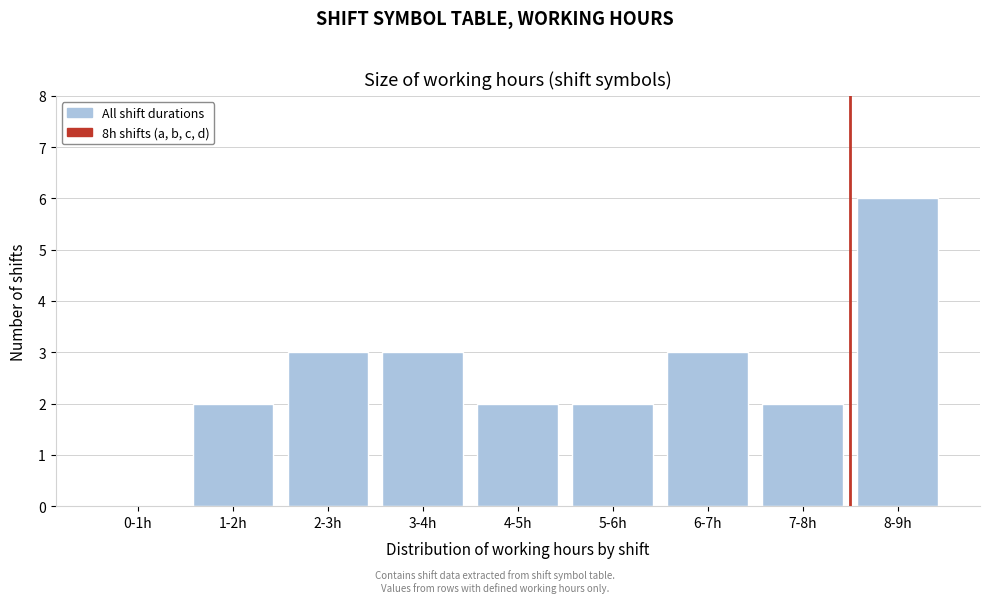

Reading right to left, what are all the values shown in this chart?

8-9h=6	7-8h=2	6-7h=3	5-6h=2	4-5h=2	3-4h=3	2-3h=3	1-2h=2	0-1h=0